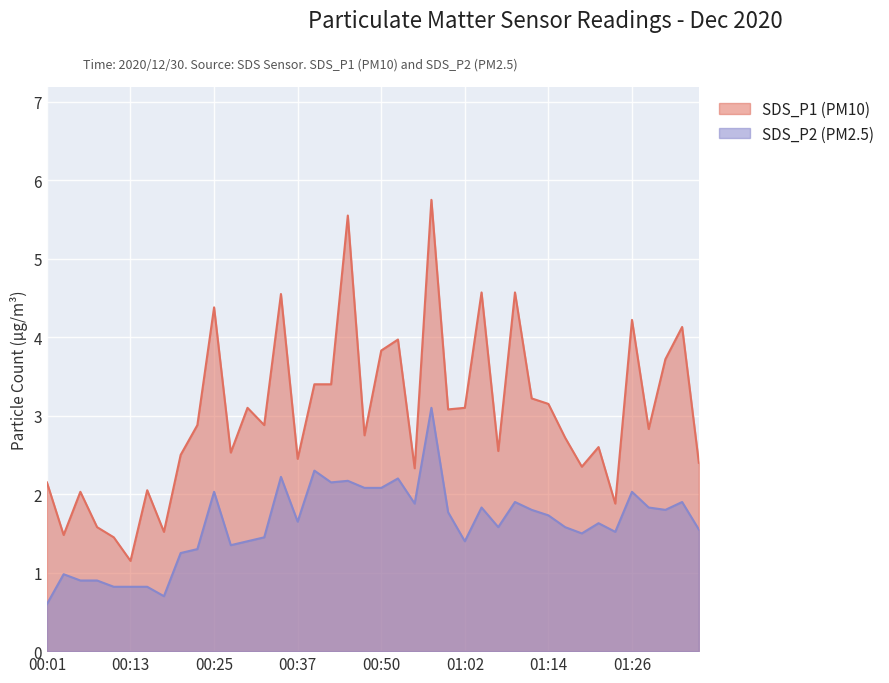

Reading left to right, transcribe all the data shown in this chart.

SDS_P1: 2.1	1.5	2.0	1.6	1.4	1.1	2.0	1.5	2.5	2.9	4.4	2.5	3.1	2.9	4.5	2.5	3.4	3.4	5.5	2.8	3.8	4.0	2.3	5.8	3.1	3.1	4.6	2.5	4.6	3.2	3.1	2.7	2.4	2.6	1.9	4.2	2.8	3.7	4.1	2.4
SDS_P2: 0.6	1.0	0.9	0.9	0.8	0.8	0.8	0.7	1.2	1.3	2.0	1.4	1.4	1.4	2.2	1.6	2.3	2.1	2.2	2.1	2.1	2.2	1.9	3.1	1.8	1.4	1.8	1.6	1.9	1.8	1.7	1.6	1.5	1.6	1.5	2.0	1.8	1.8	1.9	1.6